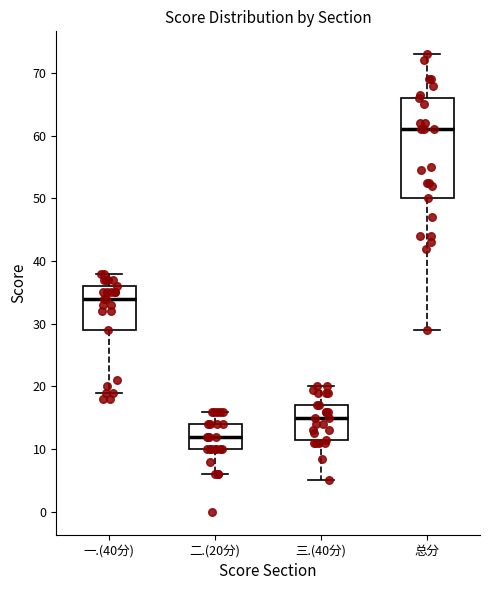

Reading left to right, read every box against the y-axis: the position of its median line, the range the box covers, and the ends of its whiskers. The values are not printed on the chart, so give them approximately, as read against the axis.

一.(40分): median 34, box 29 to 36, whiskers 19 to 38
二.(20分): median 12, box 10 to 14, whiskers 6 to 16
三.(40分): median 15, box 12 to 17, whiskers 5 to 20
总分: median 61, box 50 to 66, whiskers 29 to 73